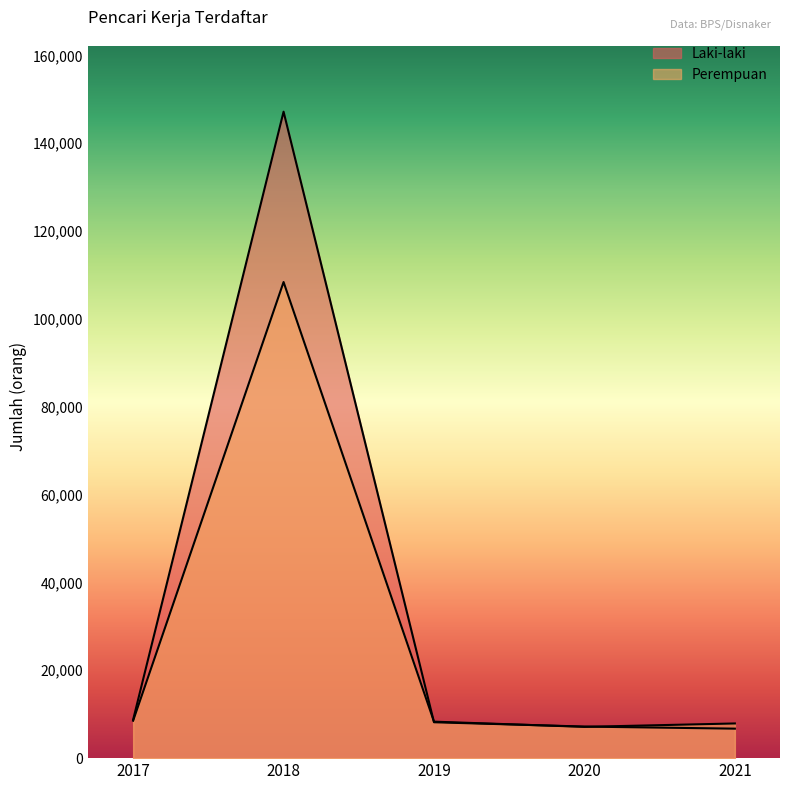

The value of Laki-laki at 2020 is 9472. True or false?

False